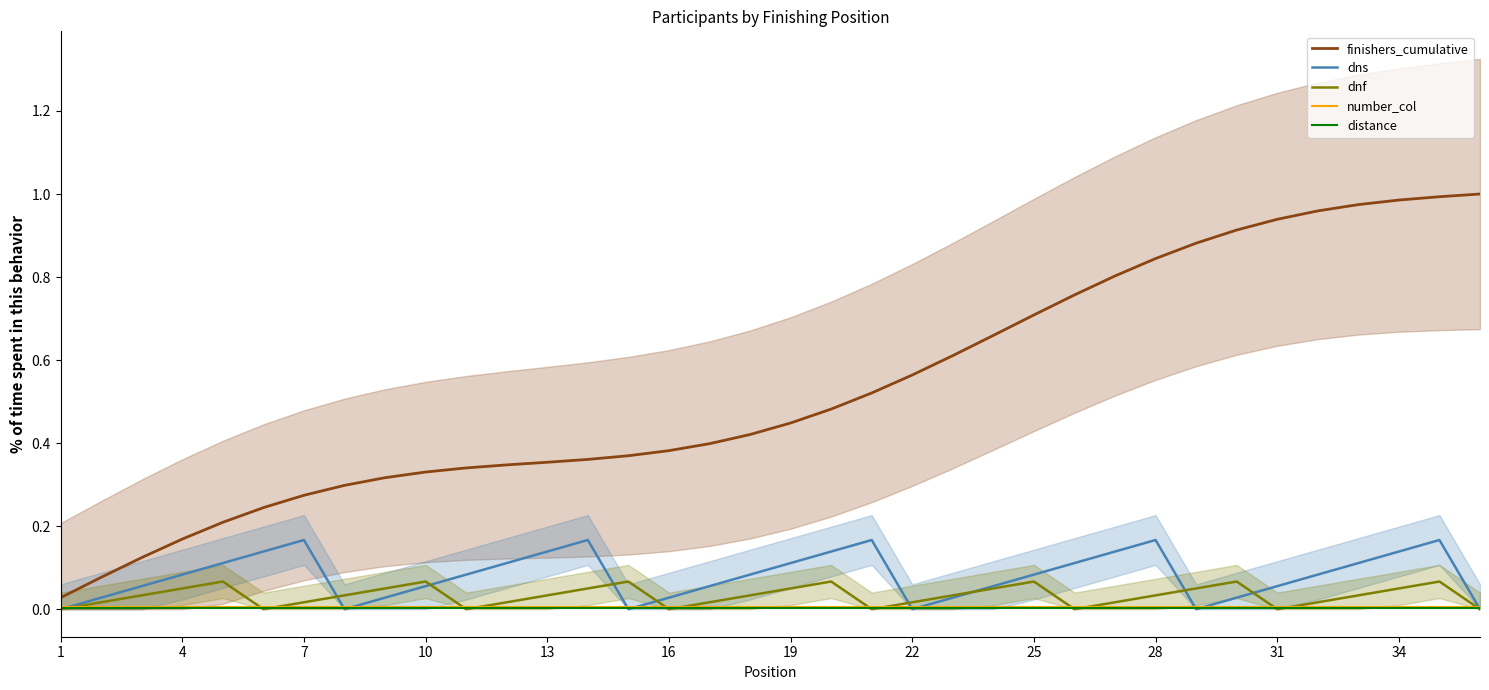

The finishers_cumulative series shows 1.5 at 34. True or false?

False